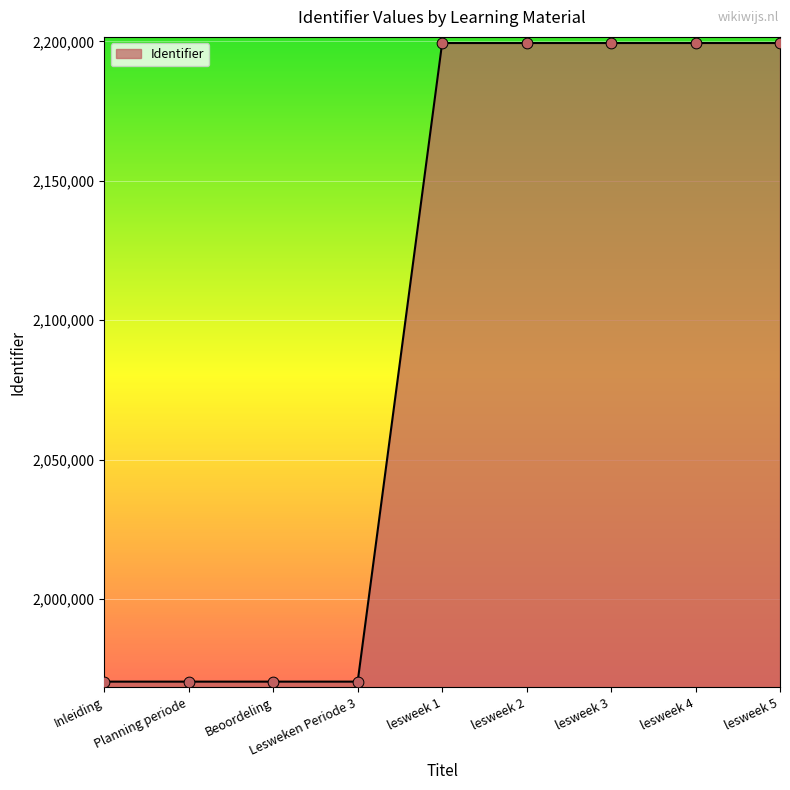

What is the change in value from Inleiding to lesweek 2?

+229050